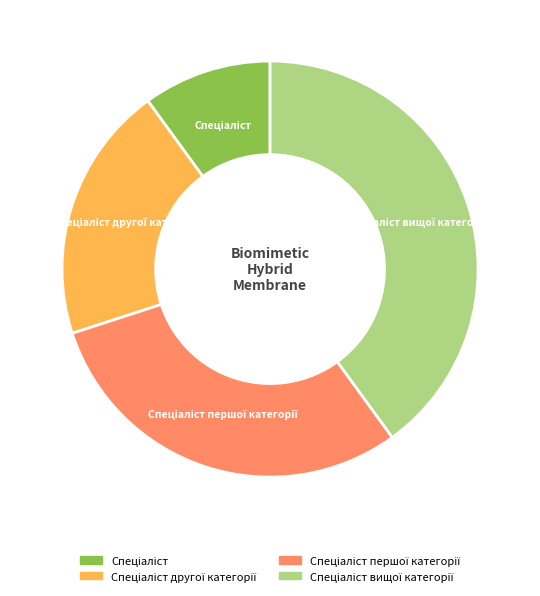

Is there a majority slice in this chart?

No